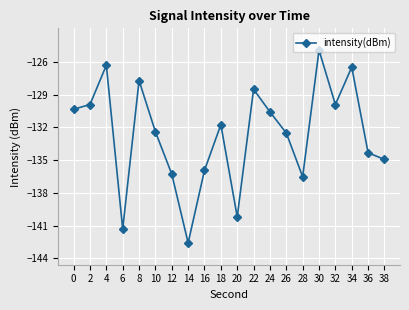

How many values are below -131?

11